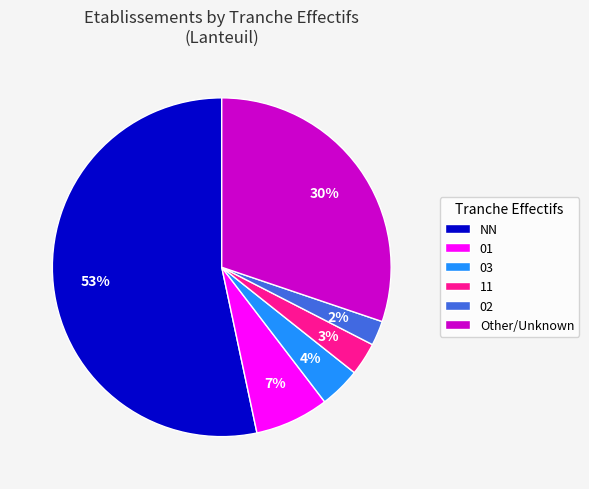

Rank the categories by value from highest to lowest.

NN, Other/Unknown, 01, 03, 11, 02